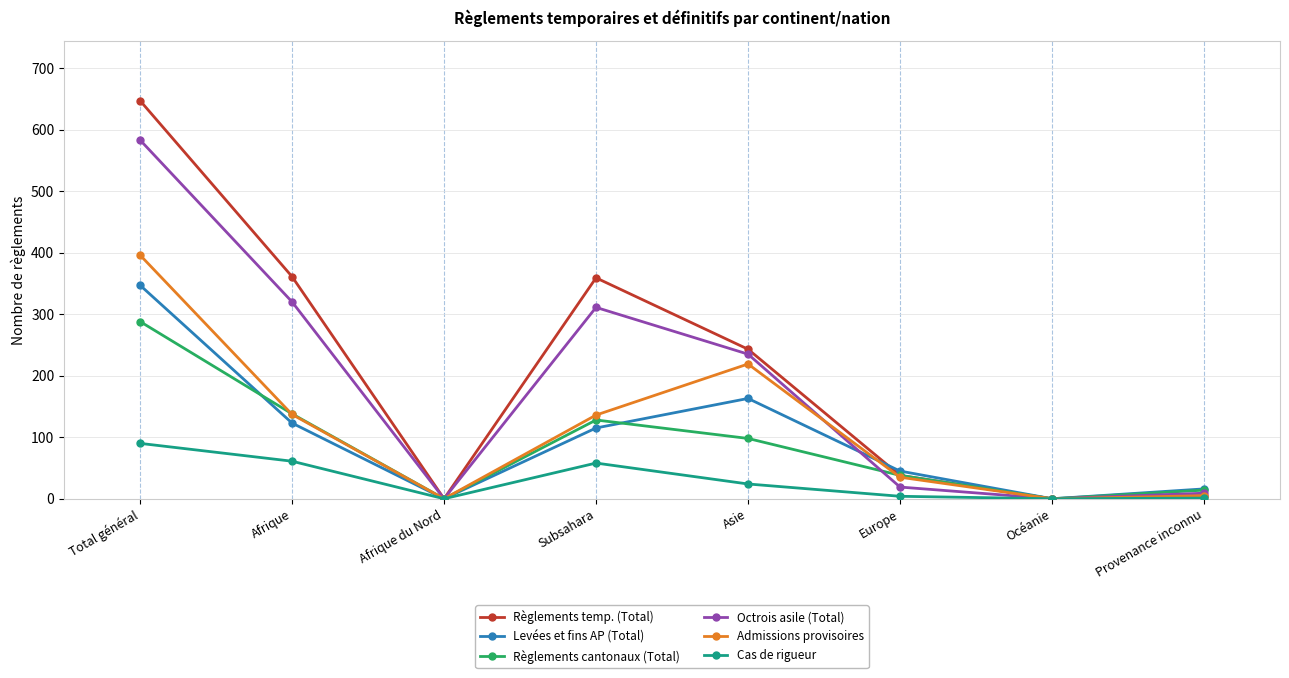

How many series are shown in this chart?

6